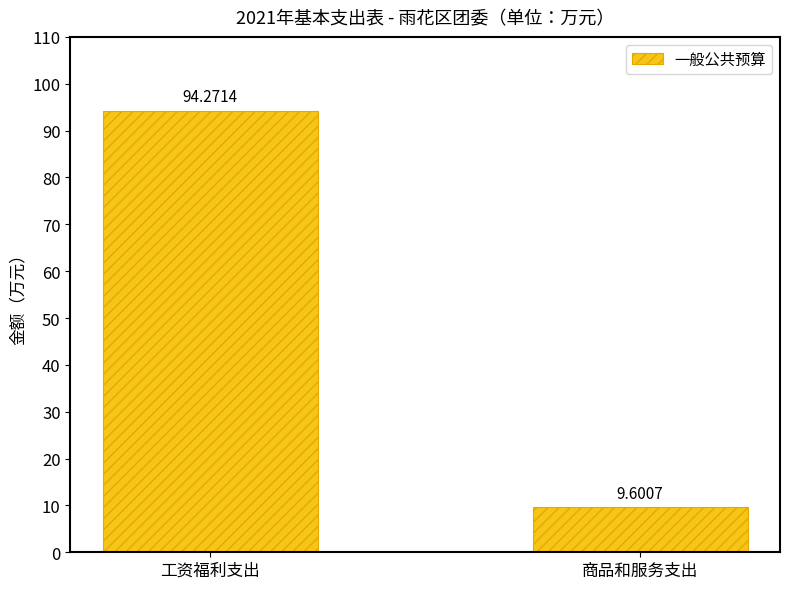

Count the number of data series in this chart.

1